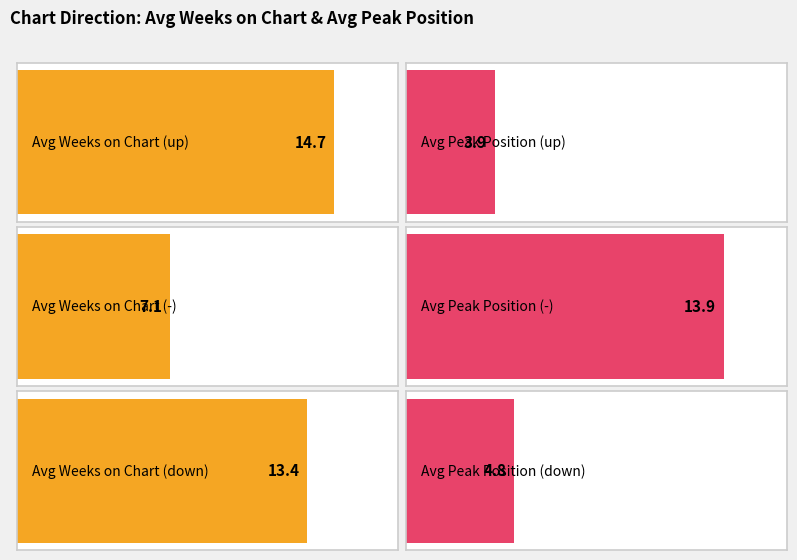

At up, list the series in order from largest to smallest.

Average Weeks on Chart, Average Peak Position